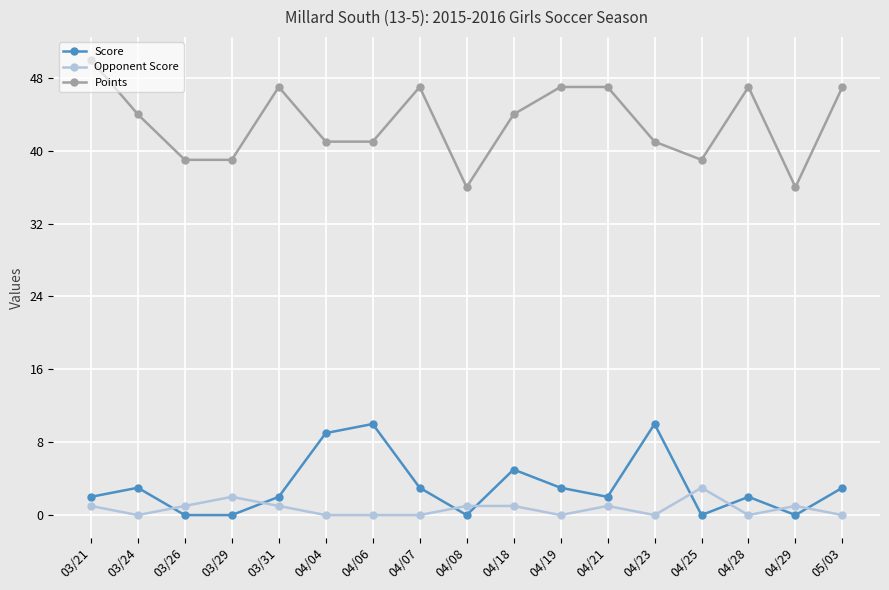

What is the maximum value for Points?

50